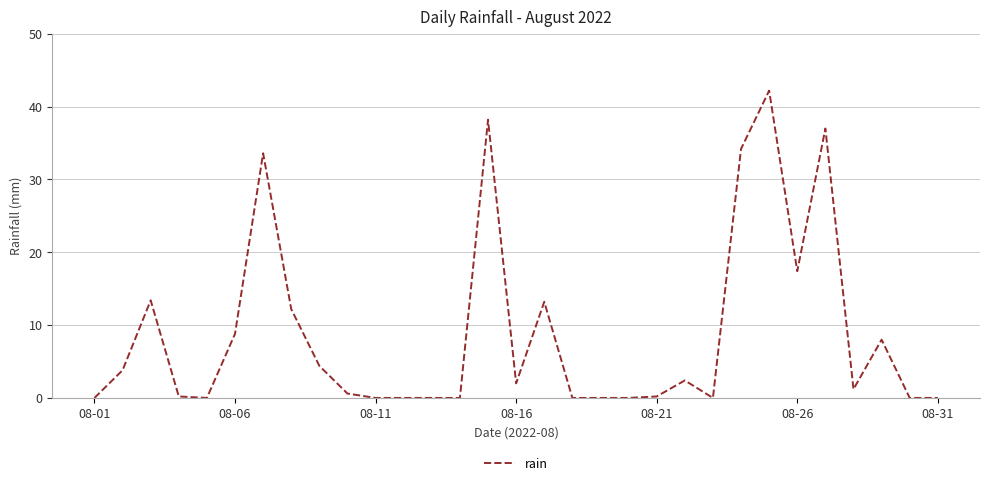

Reading left to right, list all the values displayed in this chart.

0.0	3.8	13.4	0.2	0.0	8.8	33.6	12.2	4.4	0.6	0.0	0.0	0.0	0.0	38.2	2.0	13.2	0.0	0.0	0.0	0.2	2.4	0.0	34.2	42.2	17.4	37.0	1.2	8.0	0.0	0.0